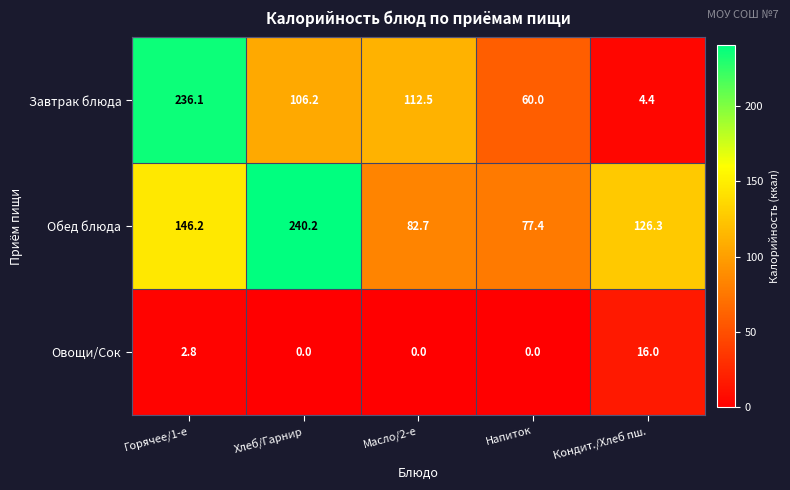

Reading left to right, transcribe all the data shown in this chart.

Завтрак блюда: Горячее/1-е=236.1	Хлеб/Гарнир=106.2	Масло/2-е=112.5	Напиток=60.0	Кондит./Хлеб пш.=4.4
Обед блюда: Горячее/1-е=146.2	Хлеб/Гарнир=240.2	Масло/2-е=82.7	Напиток=77.4	Кондит./Хлеб пш.=126.3
Овощи/Сок: Горячее/1-е=2.8	Хлеб/Гарнир=0.0	Масло/2-е=0.0	Напиток=0.0	Кондит./Хлеб пш.=16.0